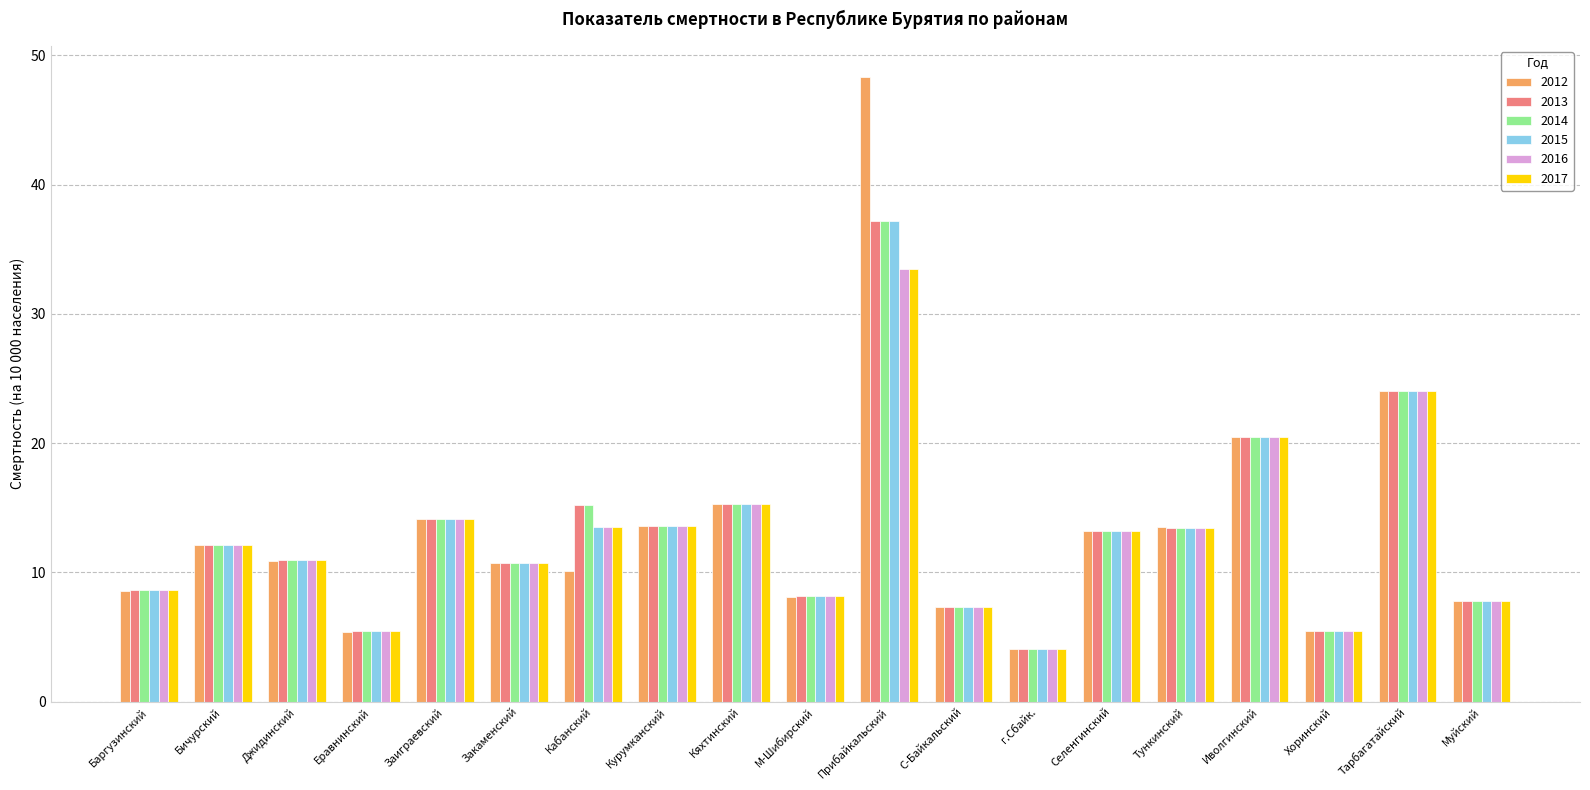

The value of 2016 at г.Сбайк. is 4.1. True or false?

True